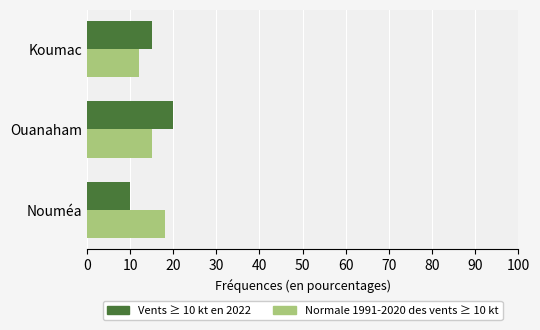

How many data points in Vents ≥ 10 kt en 2022 are less than 15?

1